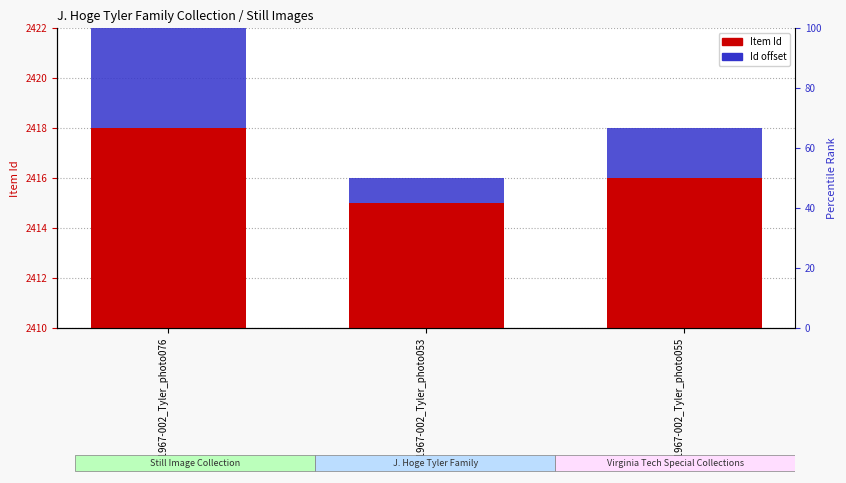

How many groups of bars are there?

3